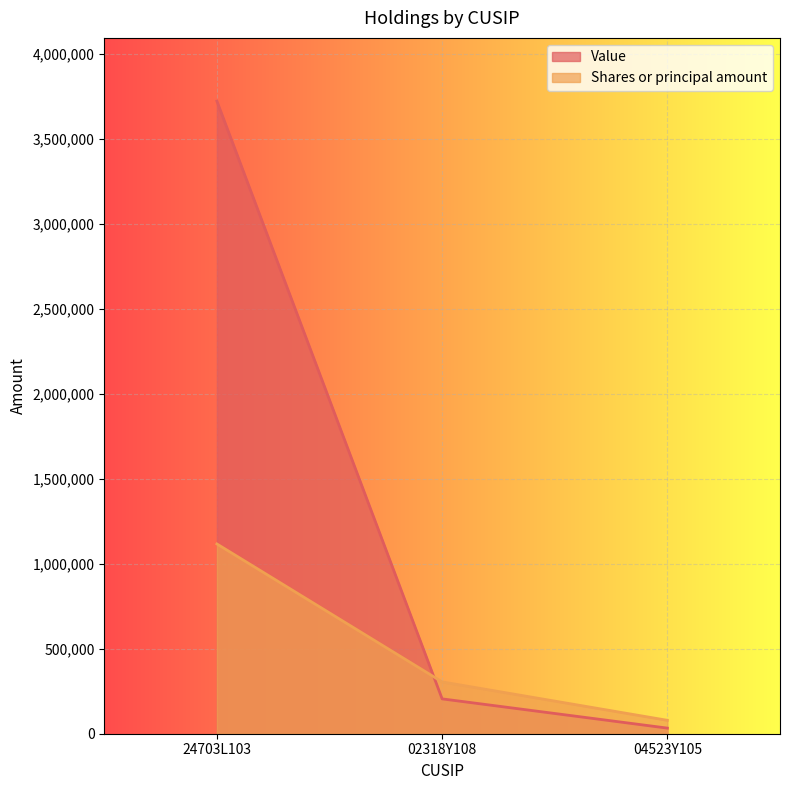

What is the label of the 1st point from the left?

24703L103